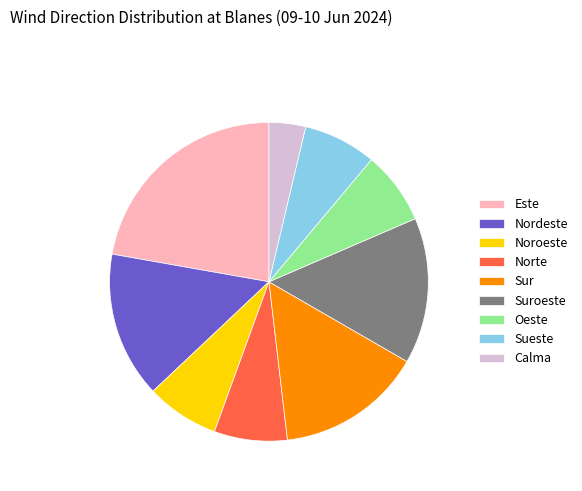

Does Oeste represent more than half of the total?

No